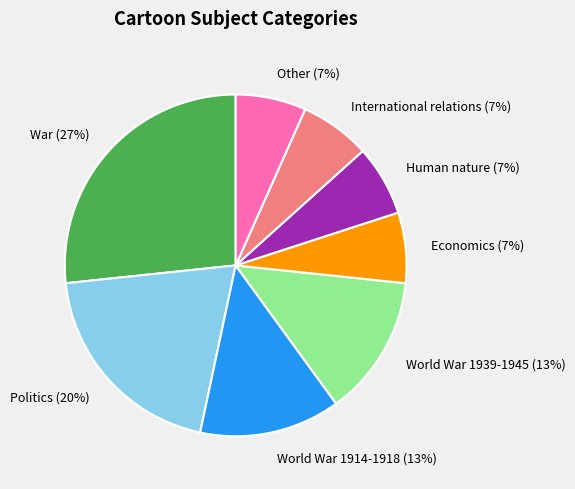

What is the largest slice in the pie chart?

War